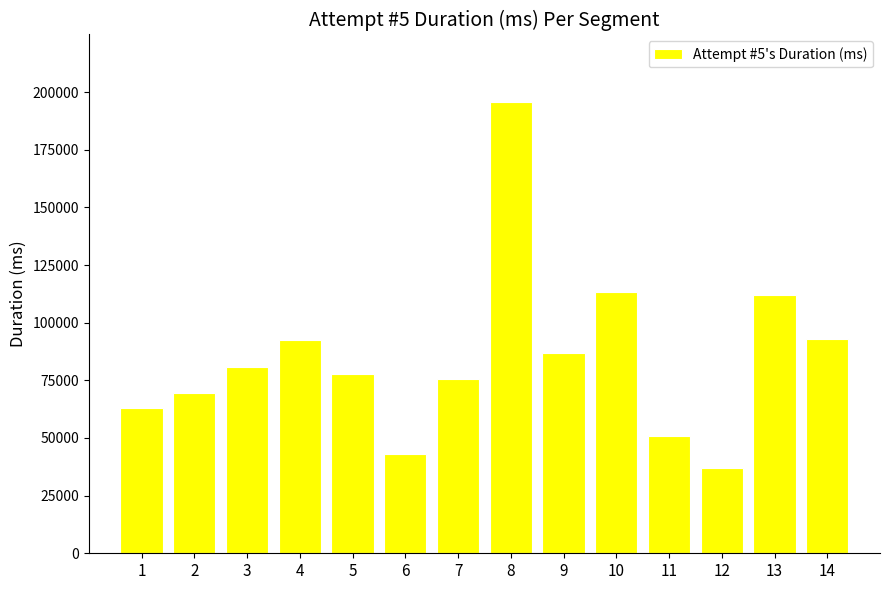

Approximately how many times larger is the value at 14 compared to 12?

2.5